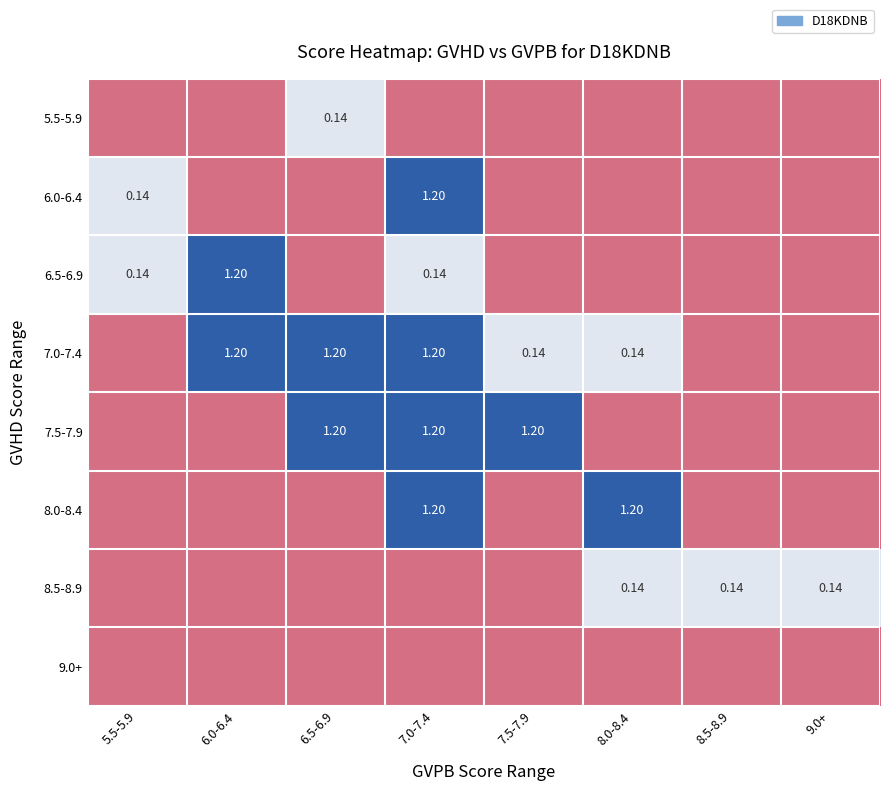

What is the sum of the 7.0-7.4 values at 6.0-6.4 and 7.0-7.4?

2.4